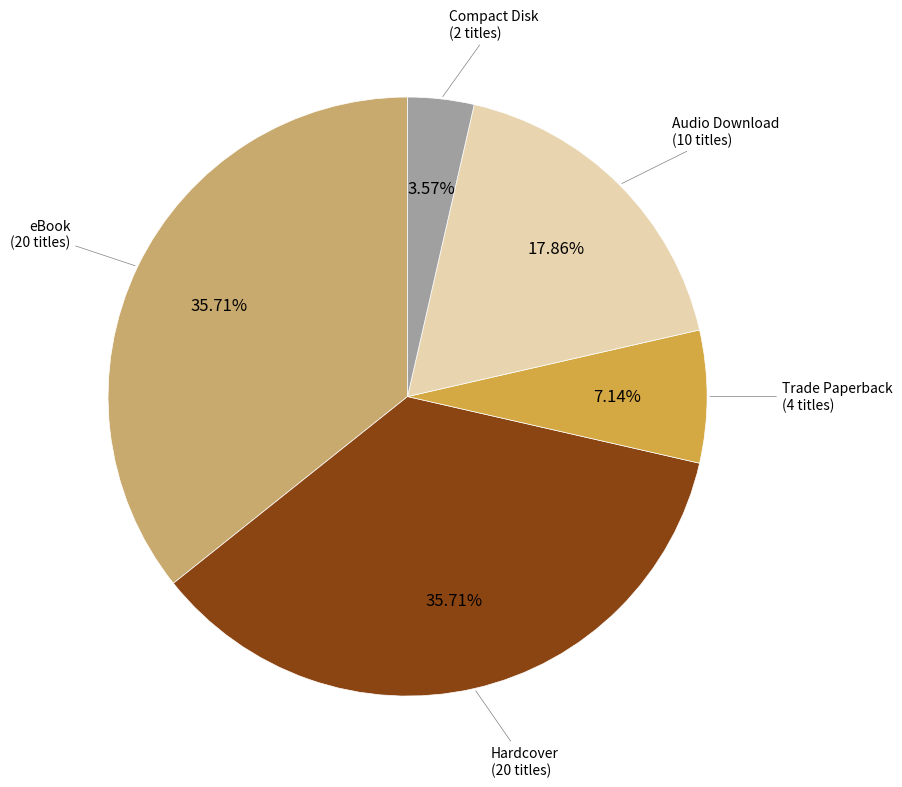

Combined, what portion of the pie is eBook and Audio Download?

53.6%